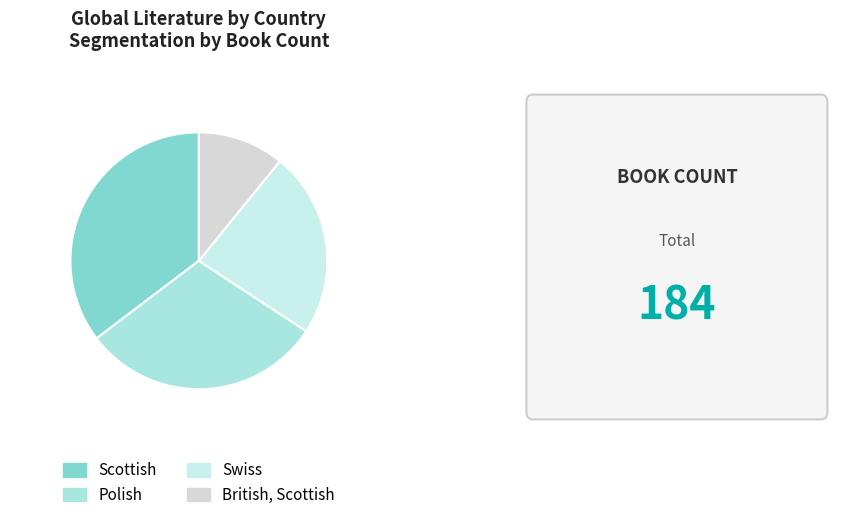

What percentage is the Polish slice, to the nearest percent?

30%